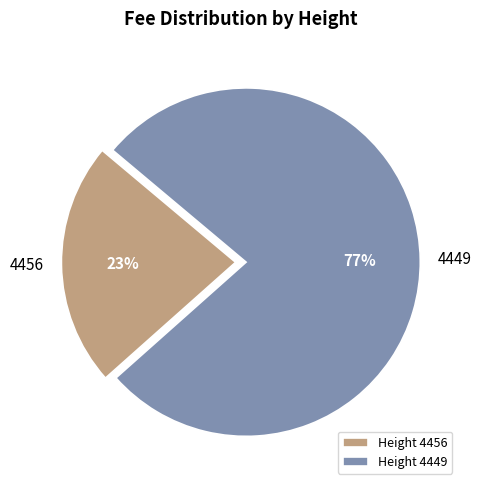

Which category accounts for the majority?

4449